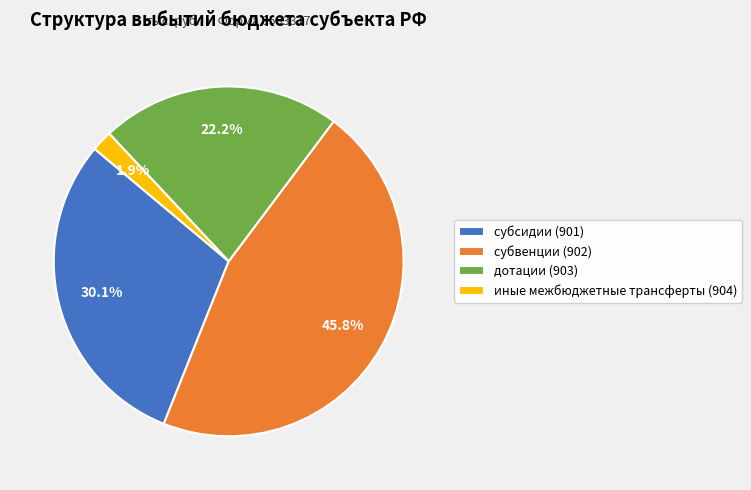

True or false: субсидии (901) accounts for 30% of the total.

True